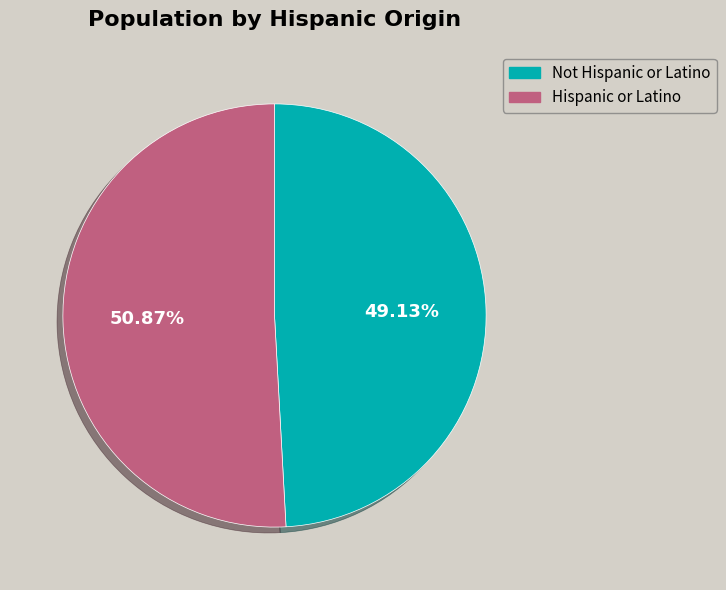

Which category has the biggest portion of the pie?

Hispanic or Latino